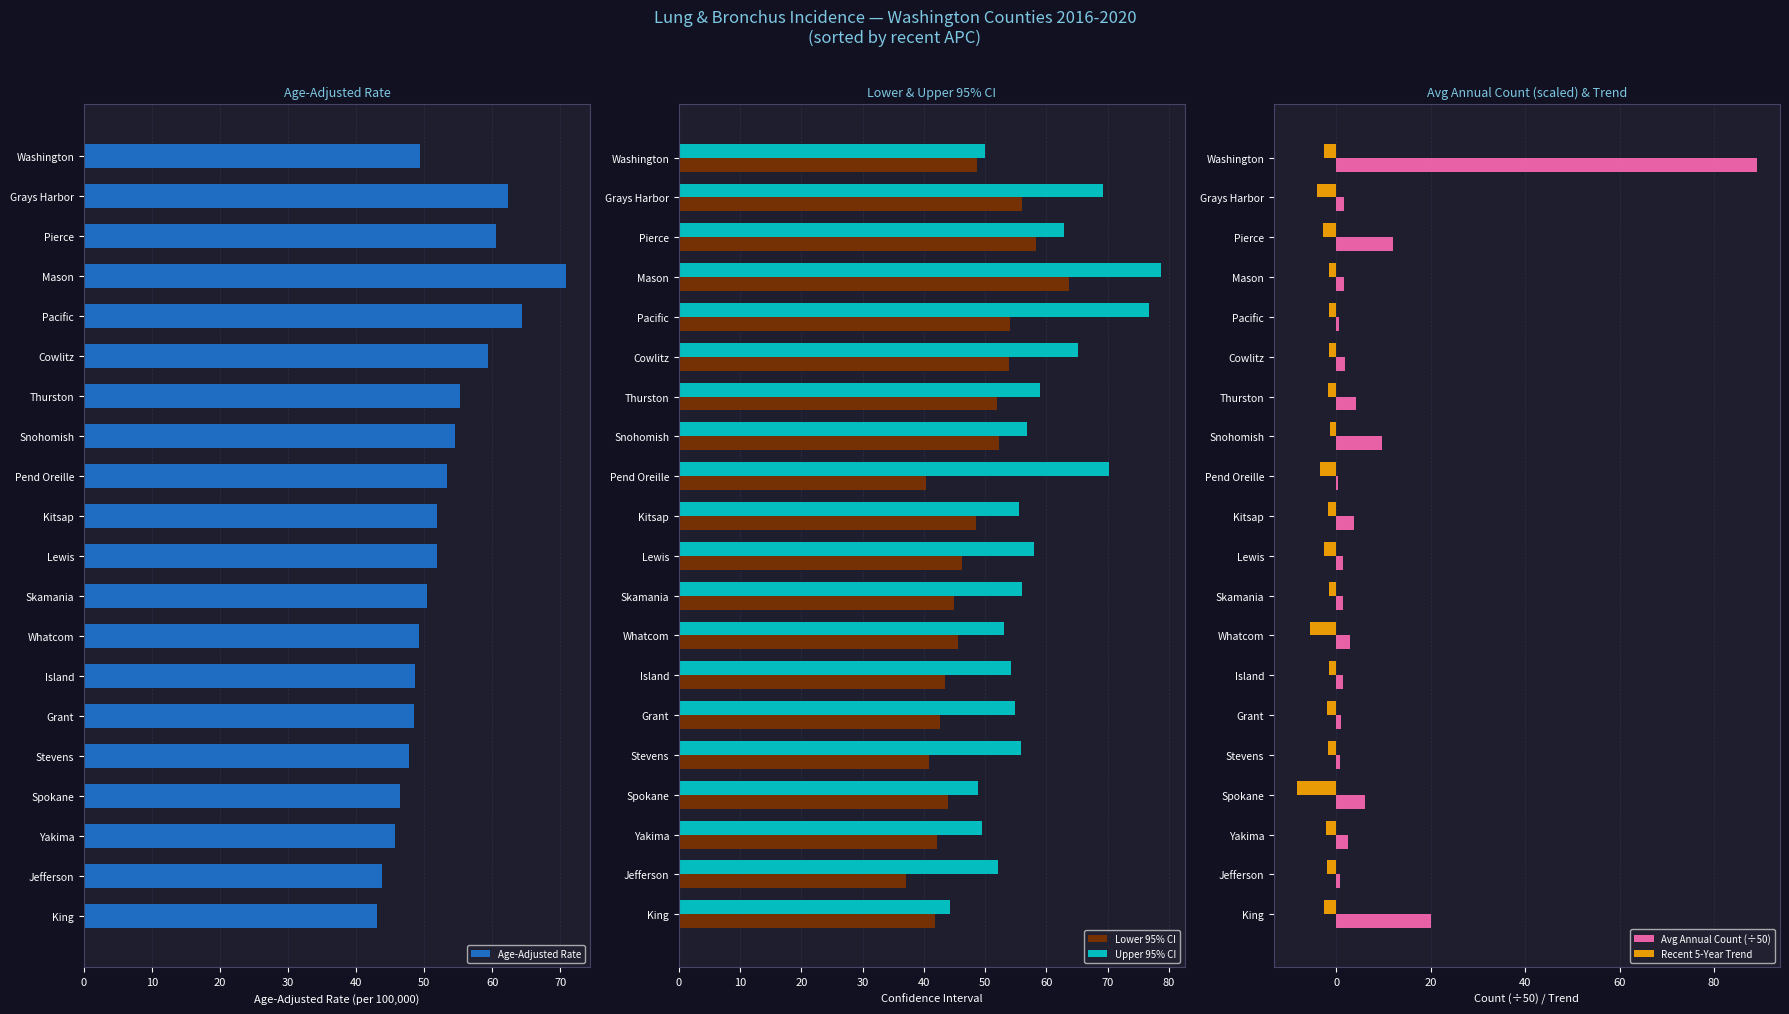

Reading left to right, extract all data points from this chart.

Age-Adjusted Rate: 49.4	62.3	60.5	70.8	64.3	59.3	55.3	54.5	53.3	51.9	51.8	50.4	49.2	48.6	48.5	47.8	46.4	45.7	43.8	43.1
Lower 95% CI: 48.7	56.0	58.3	63.7	54.0	53.9	52.0	52.3	40.4	48.5	46.2	45.0	45.5	43.4	42.7	40.8	44.0	42.1	37.1	41.9
Upper 95% CI: 50.0	69.2	62.8	78.7	76.7	65.2	58.9	56.8	70.2	55.5	58.0	56.0	53.1	54.3	54.9	55.8	48.8	49.5	52.1	44.3
Avg Annual Count (÷50): 89.1	1.5	11.9	1.5	0.6	1.8	4.2	9.6	0.3	3.7	1.3	1.4	2.8	1.4	1.0	0.7	6.0	2.4	0.7	20.1
Recent 5-Year Trend: -2.6	-4.1	-2.8	-1.6	-1.6	-1.6	-1.9	-1.3	-3.4	-1.7	-2.6	-1.5	-5.6	-1.6	-2.0	-1.9	-8.4	-2.3	-2.1	-2.6